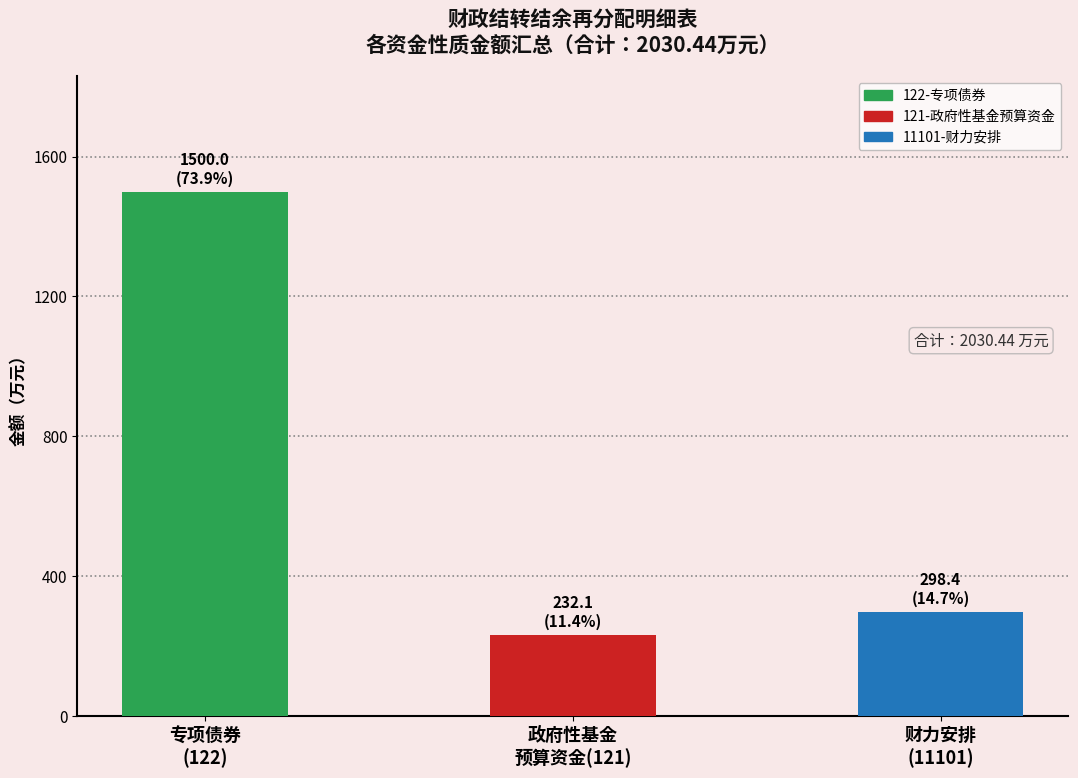

What is the label of the 1st bar from the right?

财力安排
(11101)